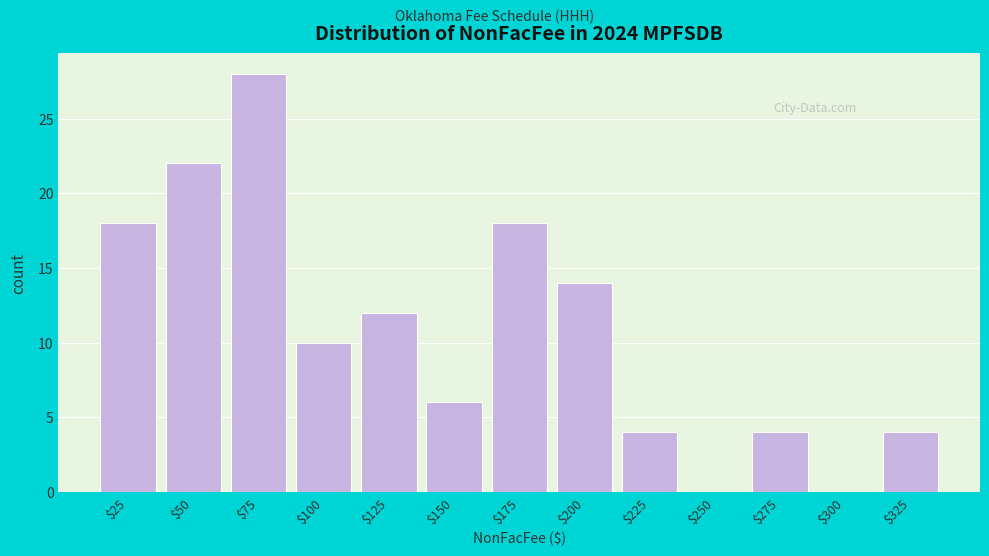

The chart shows a value of 27 at $25. True or false?

False